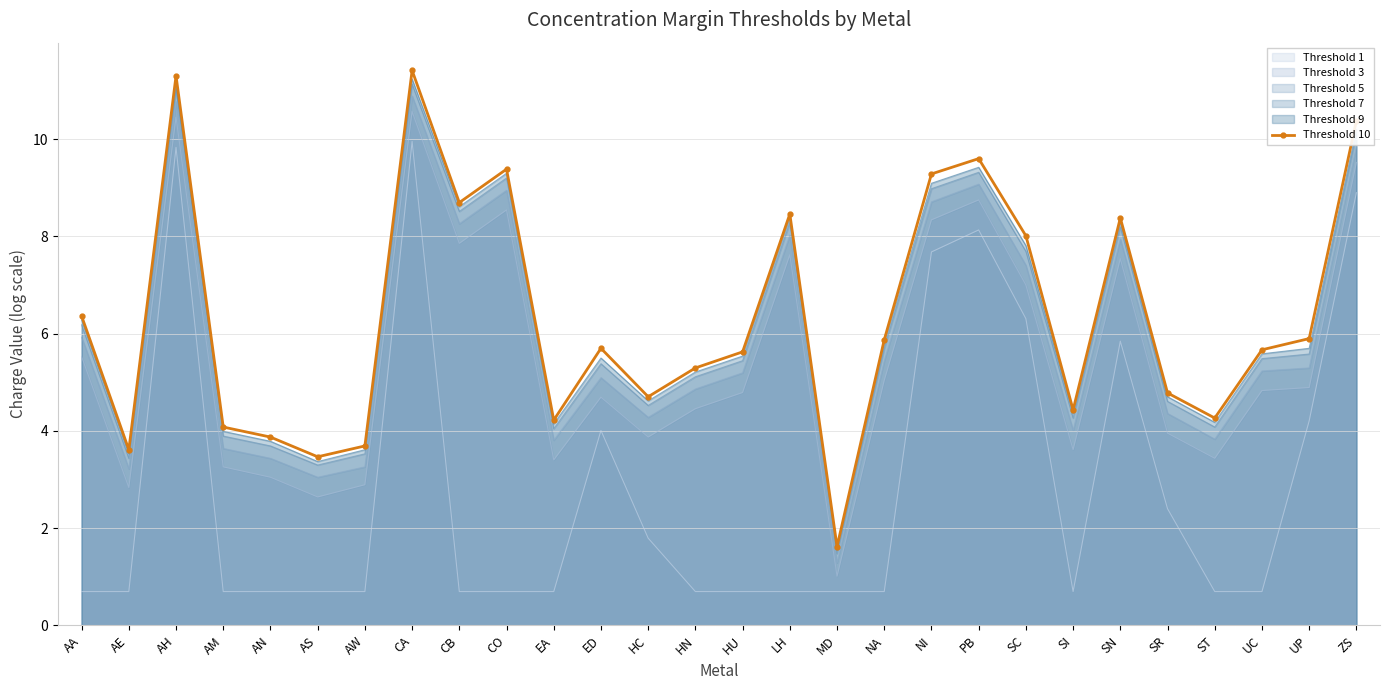

What is the change in value from AH to CO?

-1.9